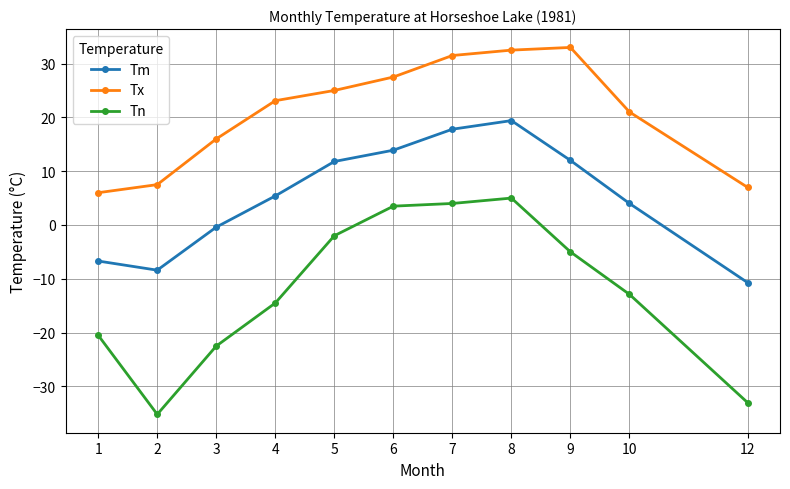

What is the total value across all series at 10?

12.1